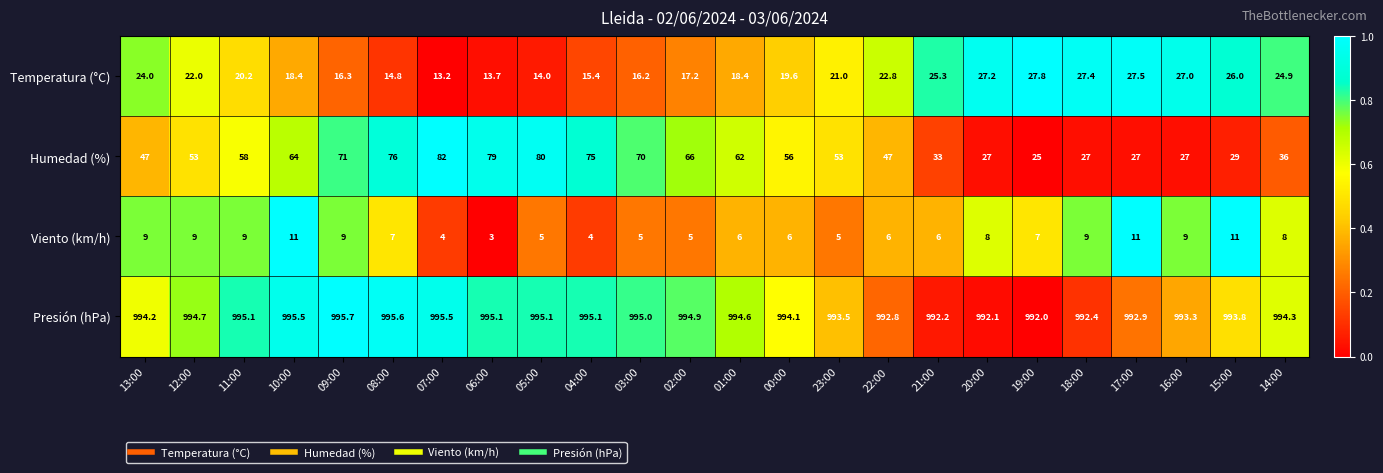

What is the spread (max minus min) of values at 17:00?

981.9